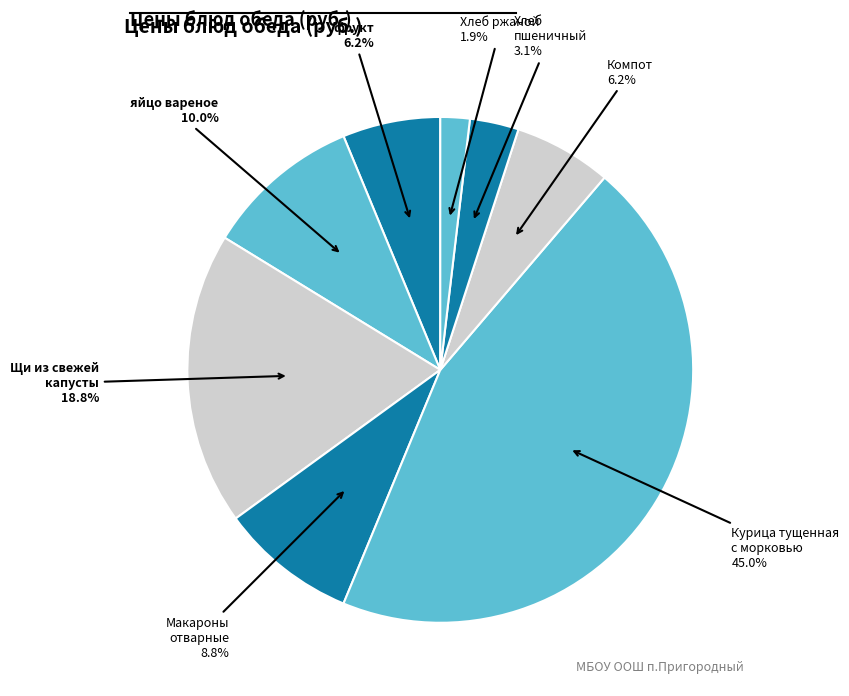

Count the number of slices in the pie.

8